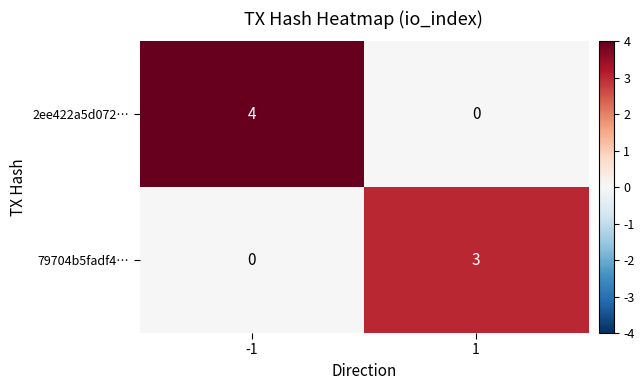

Reading left to right, extract all data points from this chart.

2ee422a5d072…: -1=4	1=0
79704b5fadf4…: -1=0	1=3